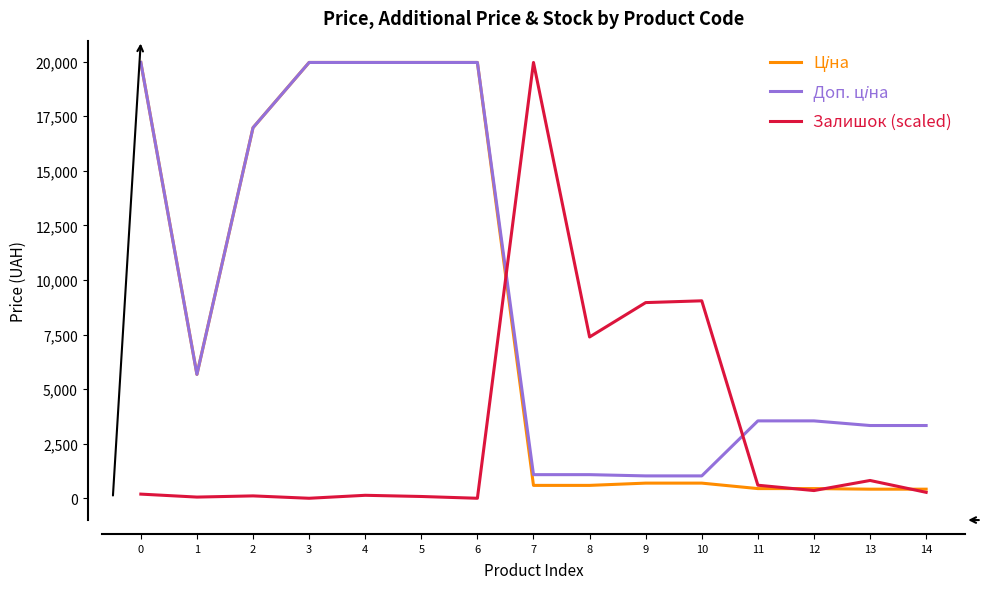

What is the highest value of the Залишок (scaled) series?

19964.2